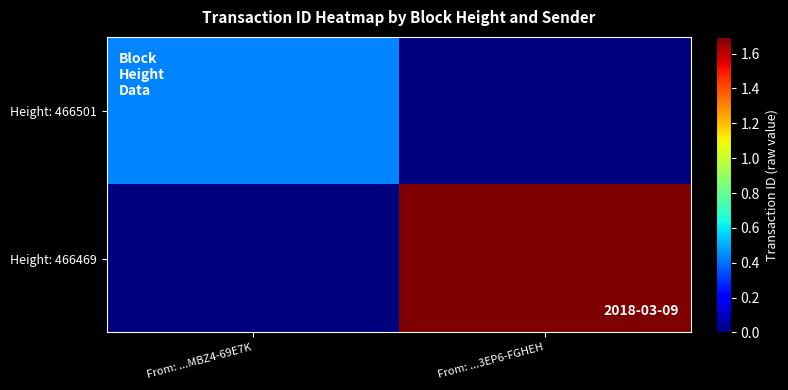

Count the number of categories in the chart.

2